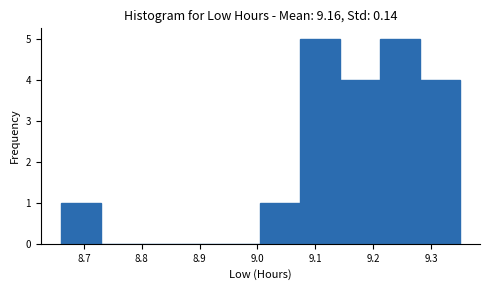

What is the height of the bar covering 9.281 to 9.350 on the x-axis? Neither the bar edges nor the heights are printed on the chart, so give them approximately, as read against the axes.

4